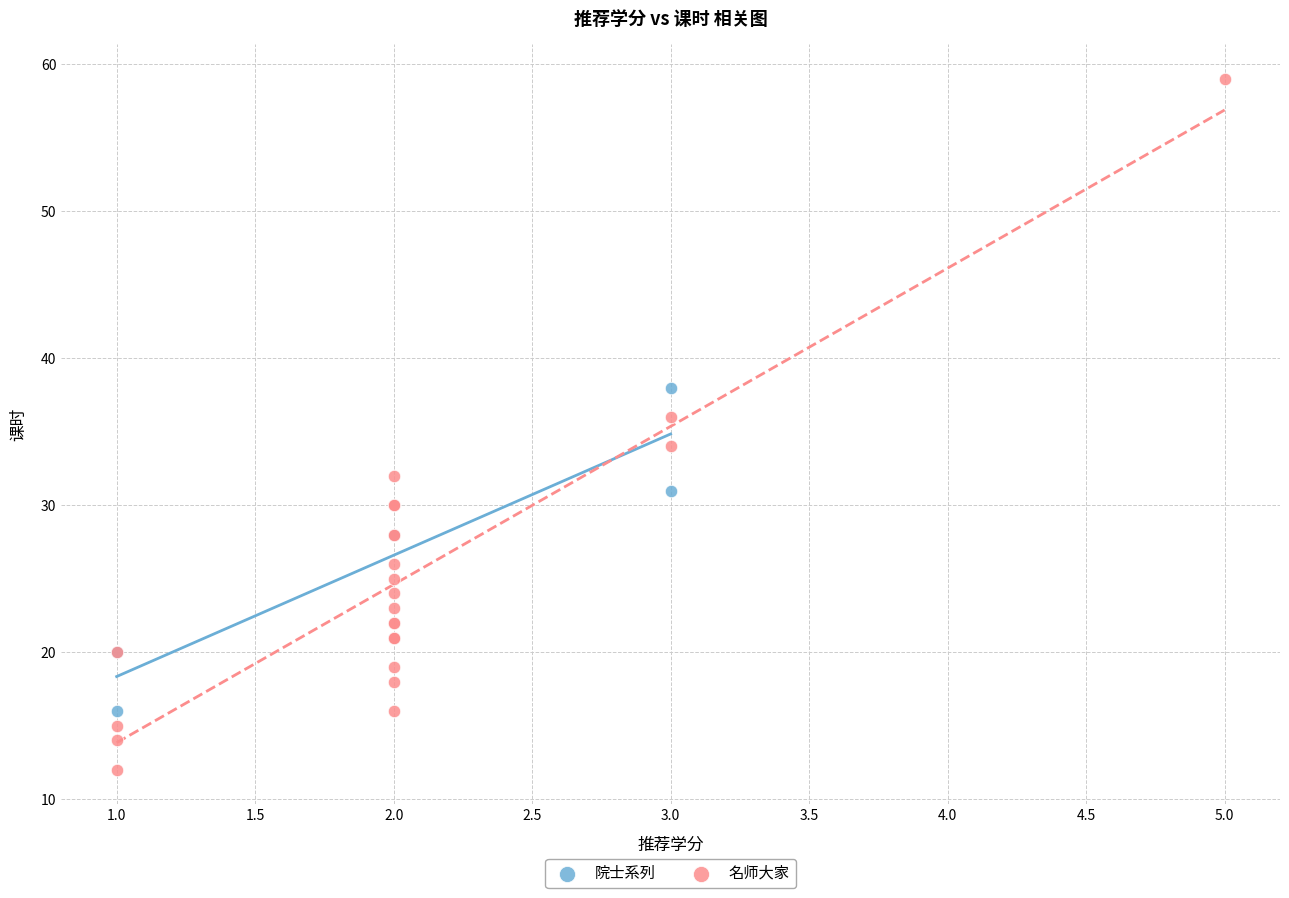

Which series has the largest Y range (max minus min)?

名师大家